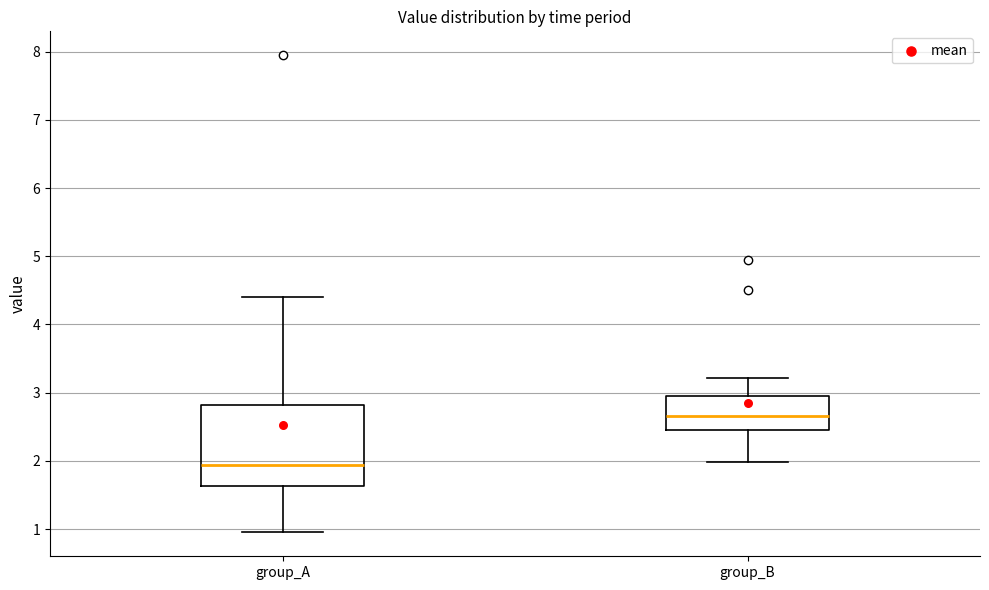

Which box's median line is the highest?

group_B